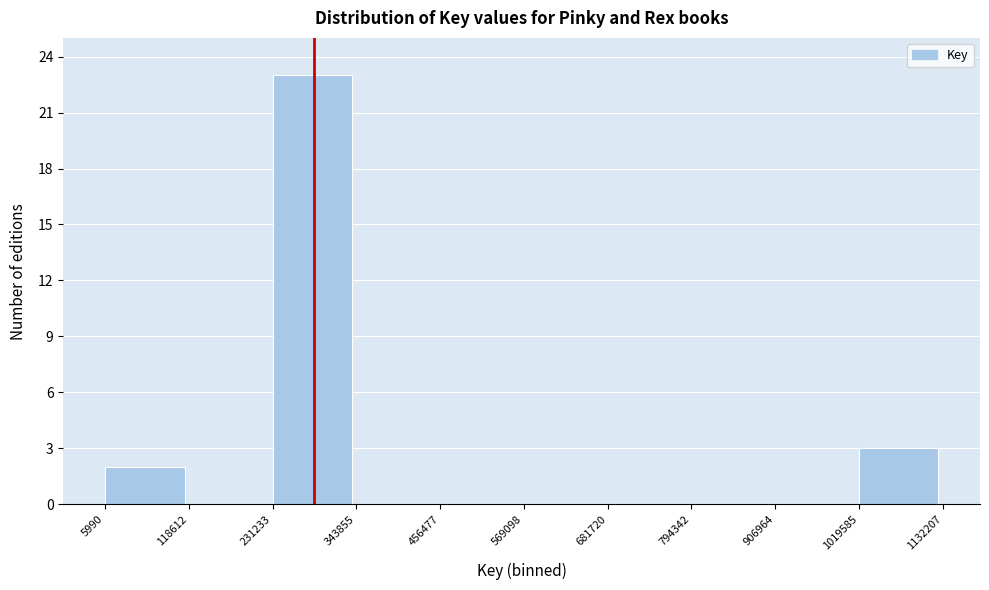

How tall is the bar that spans 5990 to 118612 on the x-axis? The values are not printed on the chart, so give them approximately, as read against the axis.

2